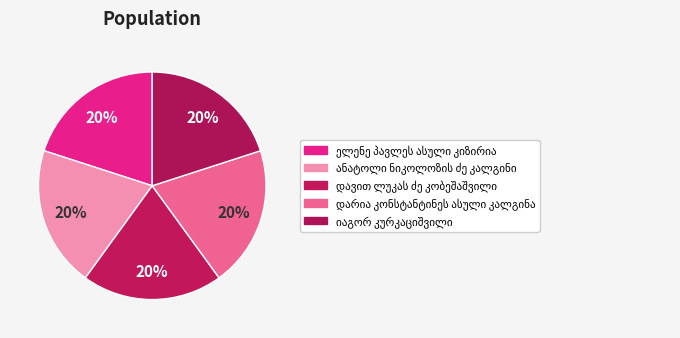

How many slices are in this pie chart?

5